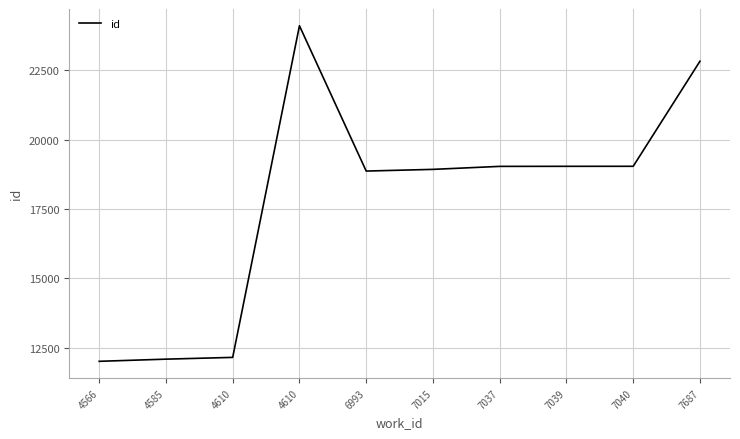

List the labels in order of value, smallest first.

4566, 4585, 4610, 6993, 7015, 7037, 7039, 7040, 7687, 4610